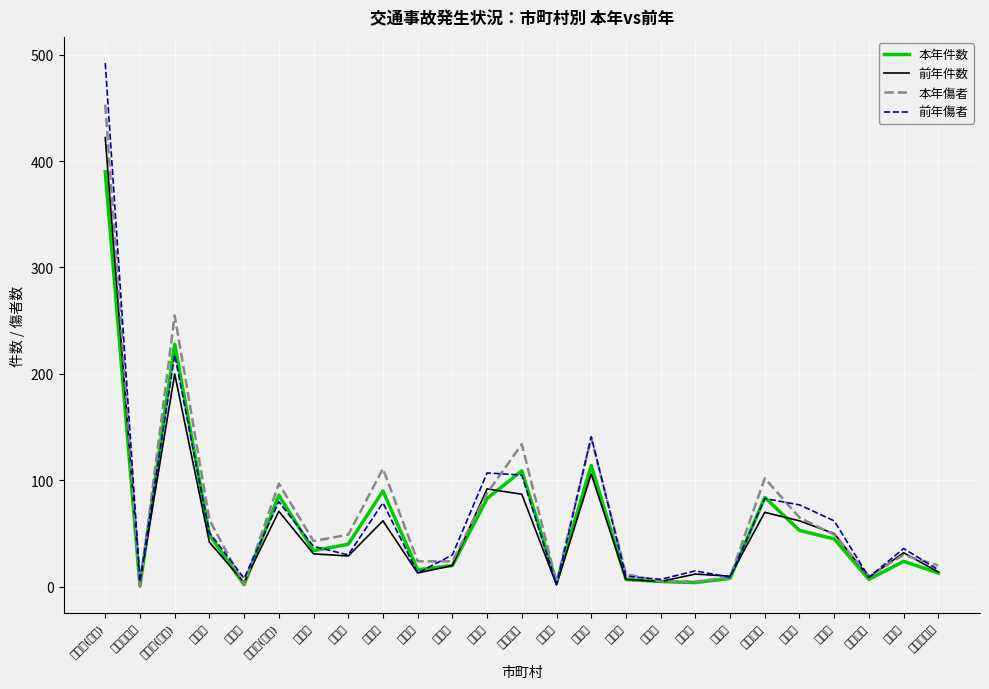

After their last crossing, which series has the higher values: 本年傷者 or 本年件数?

本年傷者